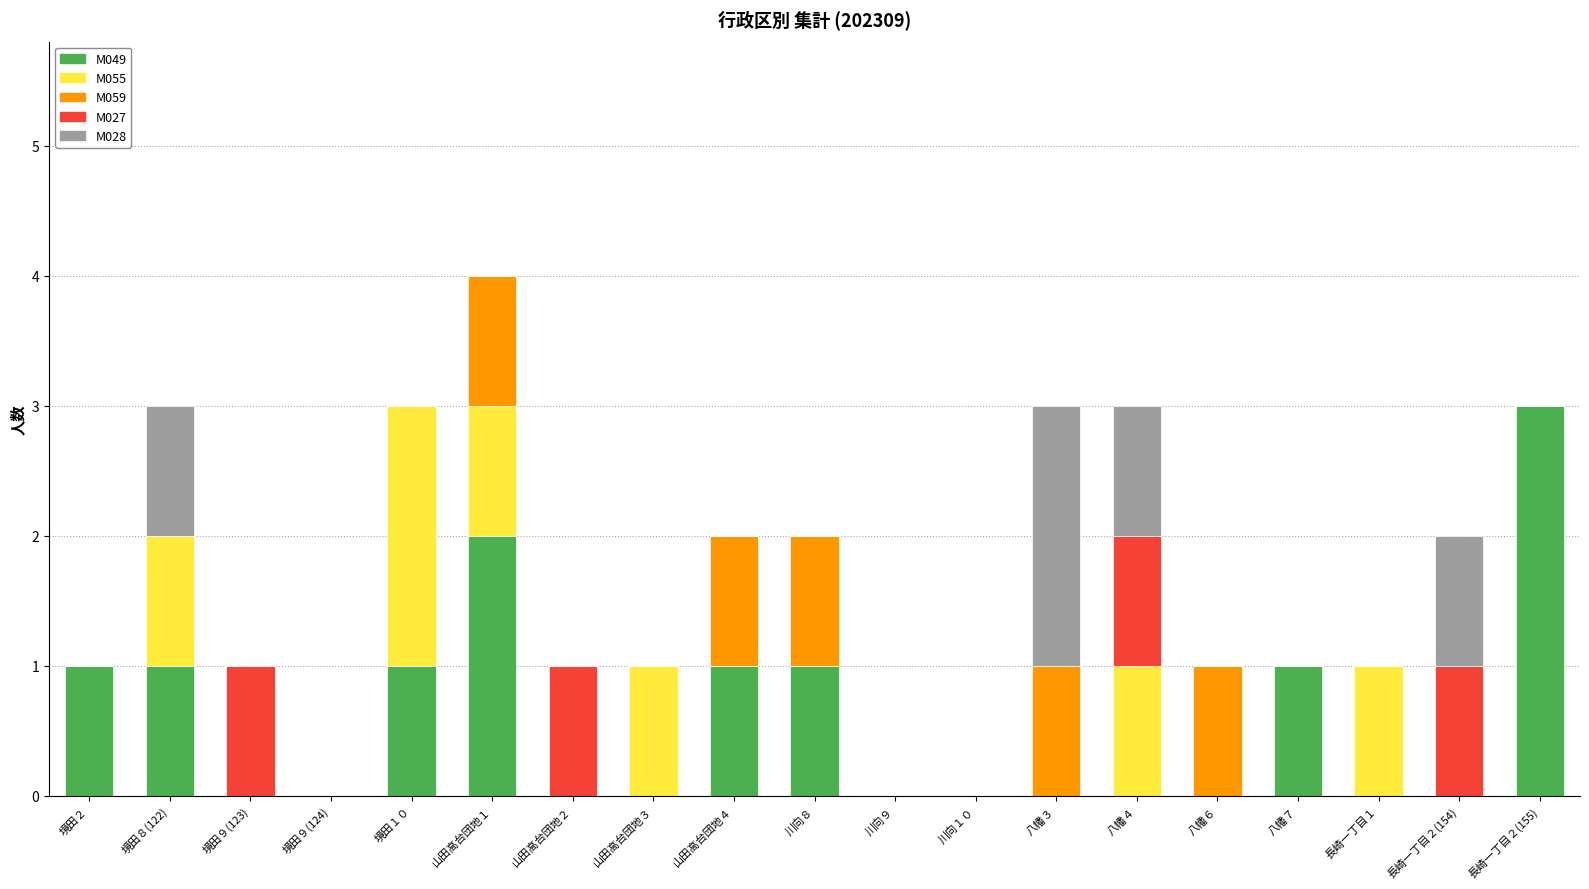

At which category is the sum across all series the highest?

山田高台団地１